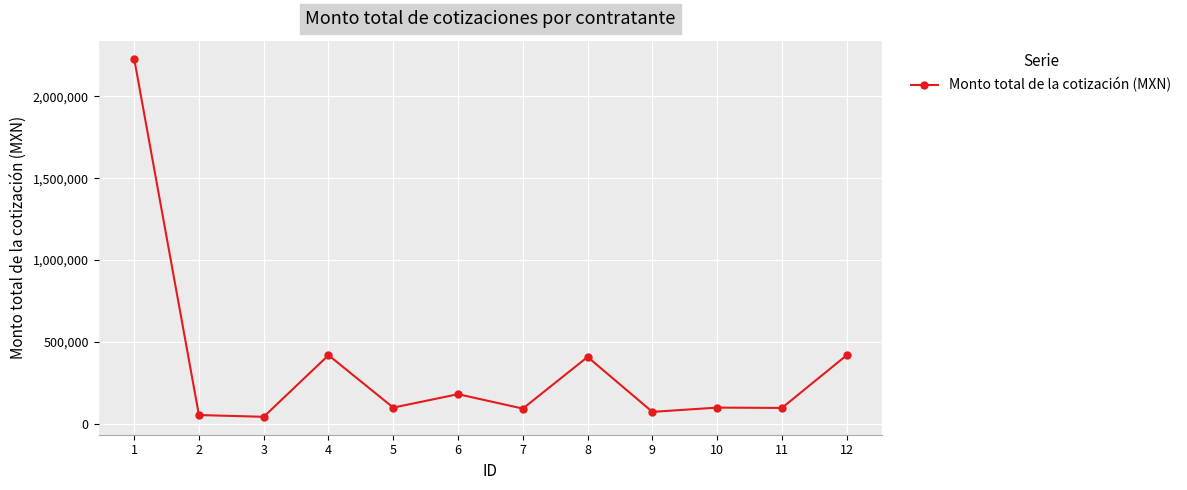

At which label does the data first exceed 98000?

1